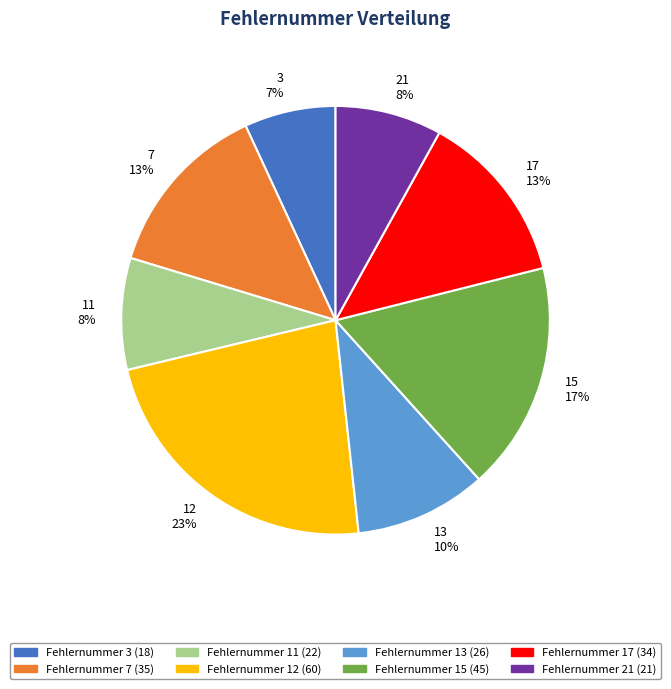

Does 12 account for over 50% of the chart?

No